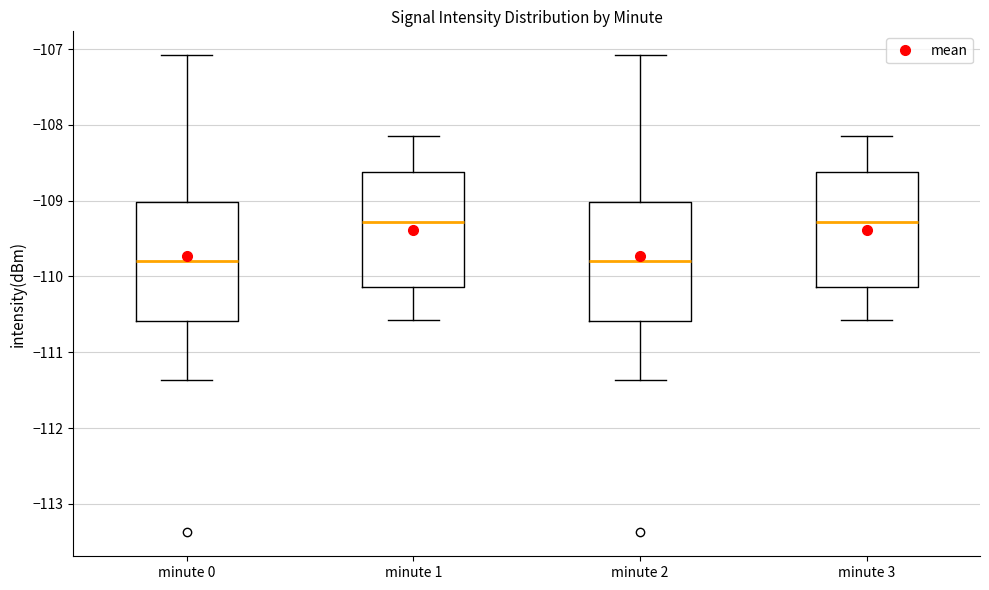

Reading left to right, read every box against the y-axis: the position of its median line, the range the box covers, and the ends of its whiskers. The values are not printed on the chart, so give them approximately, as read against the axis.

minute 0: median -109.8, box -110.6 to -109.0, whiskers -111.4 to -107.1
minute 1: median -109.3, box -110.1 to -108.6, whiskers -110.6 to -108.2
minute 2: median -109.8, box -110.6 to -109.0, whiskers -111.4 to -107.1
minute 3: median -109.3, box -110.1 to -108.6, whiskers -110.6 to -108.2